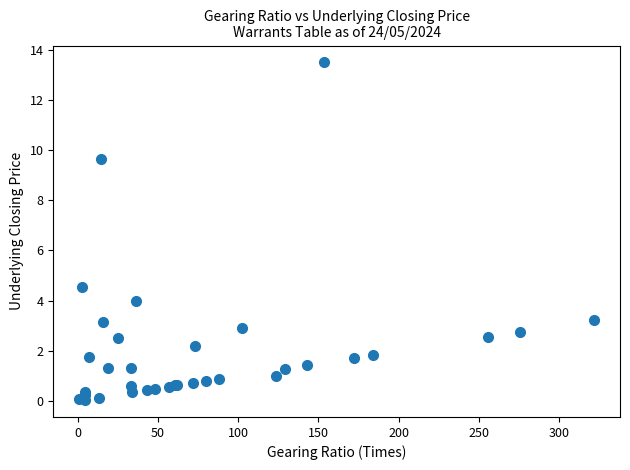

What Y value in the scatter plot is closest to 6?

4.6